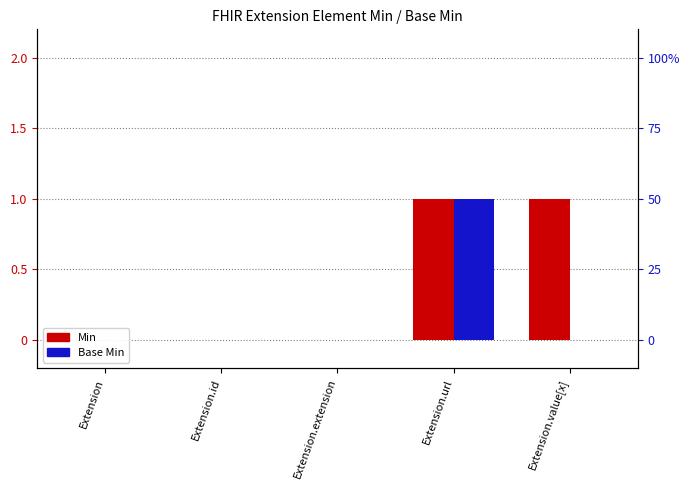

What is the label of the 2nd bar from the right?

Extension.url